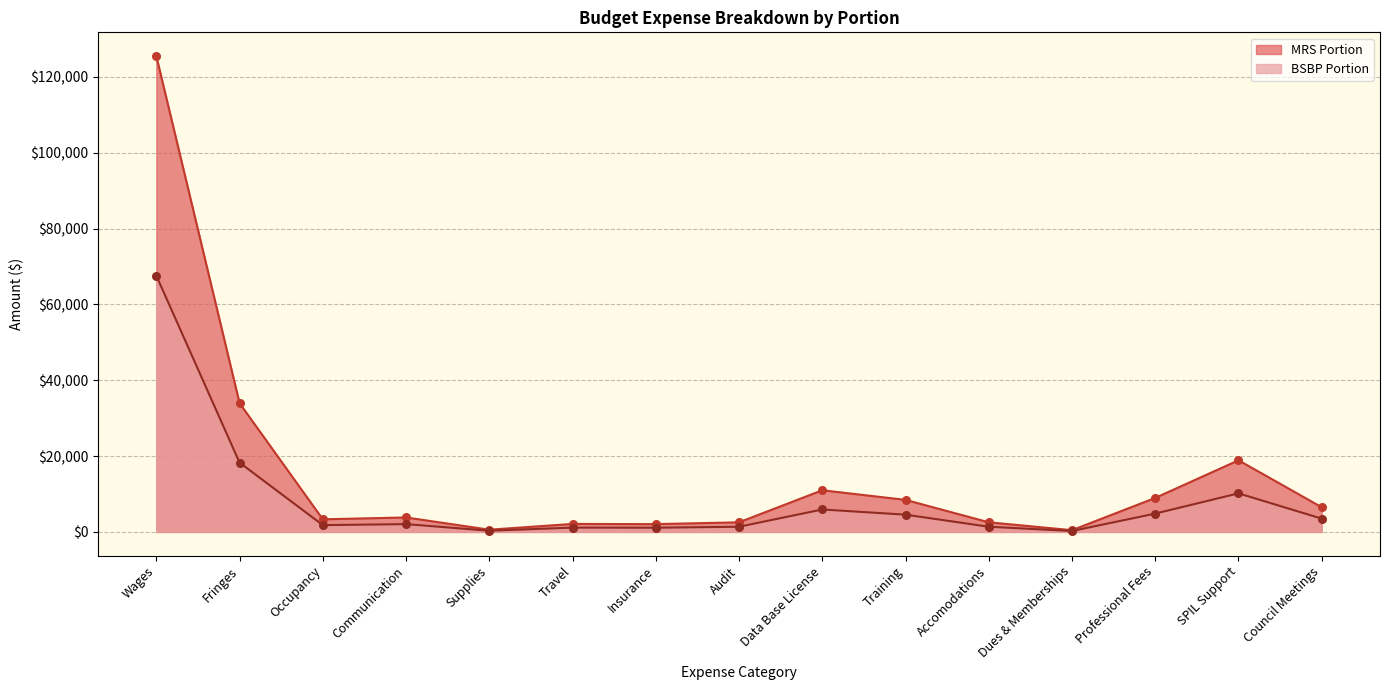

Is the value of MRS Portion at SPIL Support greater than the value of BSBP Portion at Insurance?

Yes